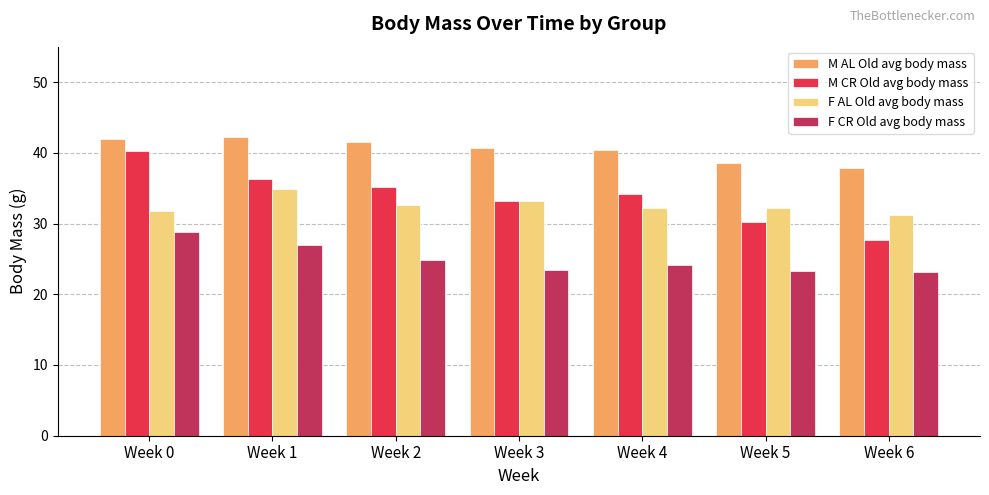

Which category has the lowest value in the M CR Old avg body mass series?

Week 6